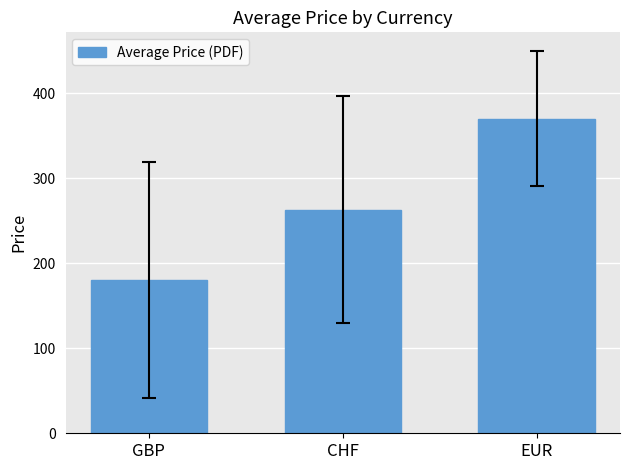

How many values are below 263?

1